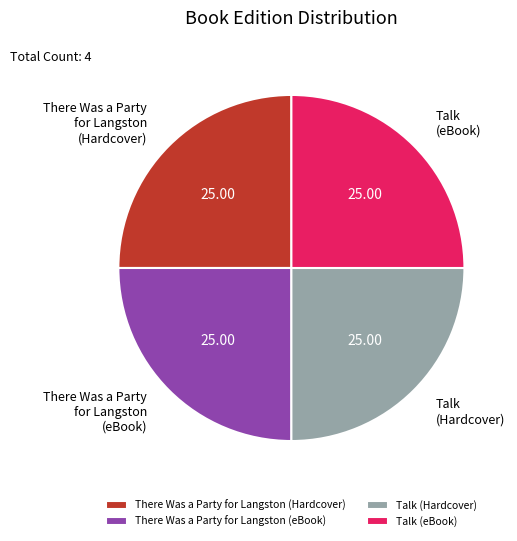

Approximately how many times larger is the value at Talk (Hardcover) compared to There Was a Party for Langston (Hardcover)?

1.0